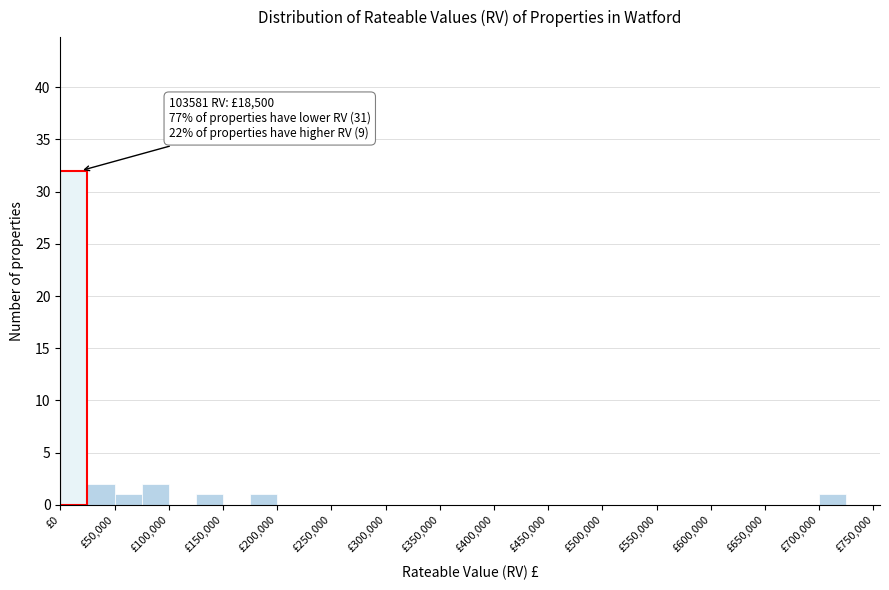

Over which range of the x-axis is the bar tallest?

0 to 25000